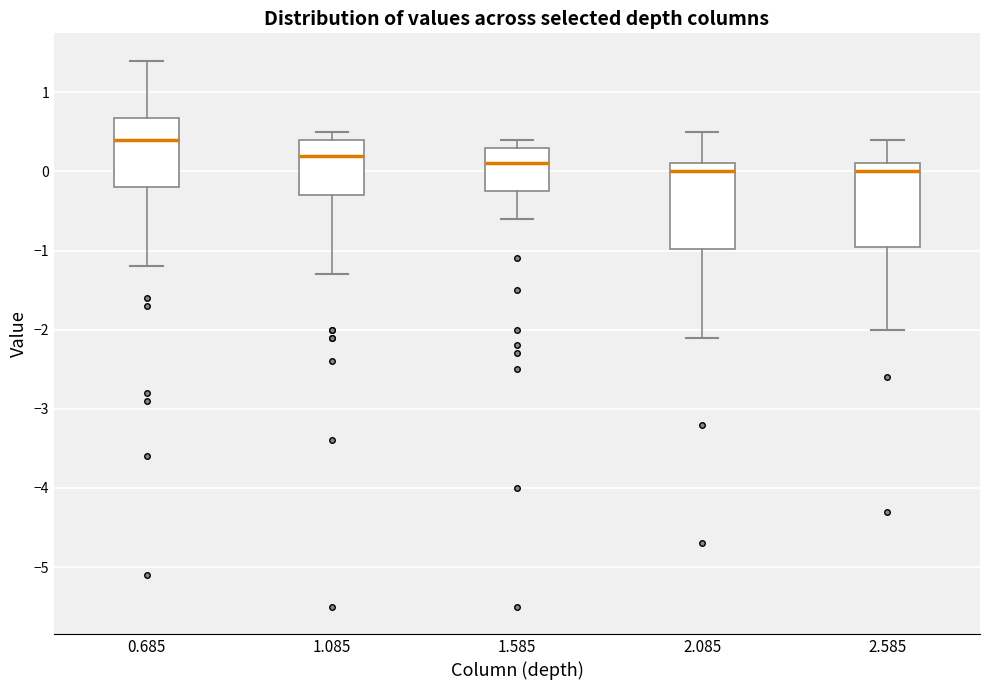

Reading left to right, transcribe this box plot: for each box, give where its median line is, the range the box spans, and where its two whiskers end, as read against the y-axis. The values are not printed on the chart, so give them approximately, as read against the axis.

0.685: median 0.4, box -0.2 to 0.7, whiskers -1.2 to 1.4
1.085: median 0.2, box -0.3 to 0.4, whiskers -1.3 to 0.5
1.585: median 0.1, box -0.2 to 0.3, whiskers -0.6 to 0.4
2.085: median 0.0, box -1.0 to 0.1, whiskers -2.1 to 0.5
2.585: median 0.0, box -0.9 to 0.1, whiskers -2.0 to 0.4